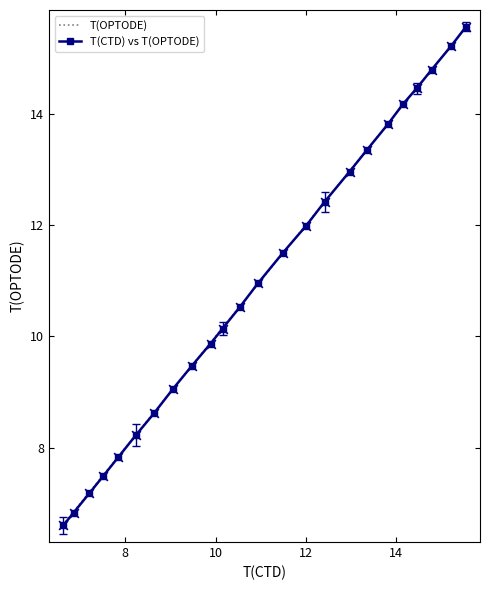

True or false: there are more than 1 points higher than both neighbors.

False